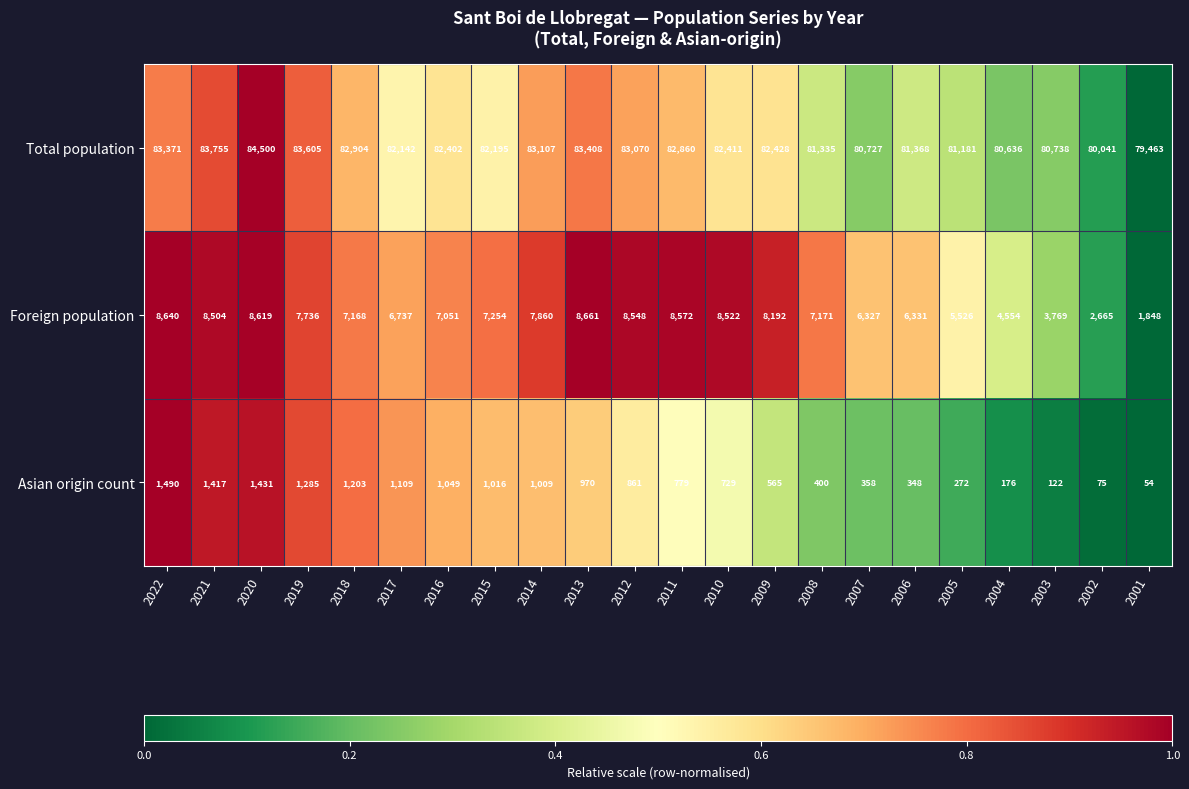

How many distinct data groups are displayed?

3